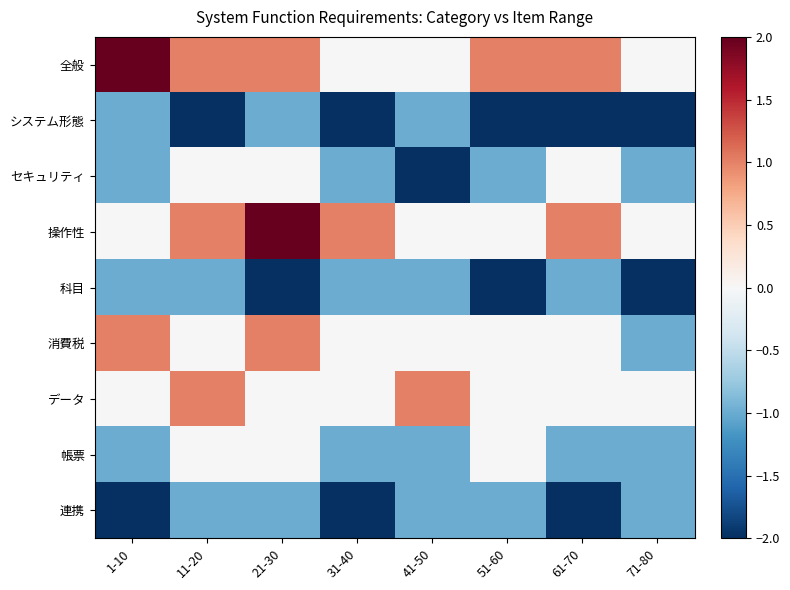

How many series are shown in this chart?

9